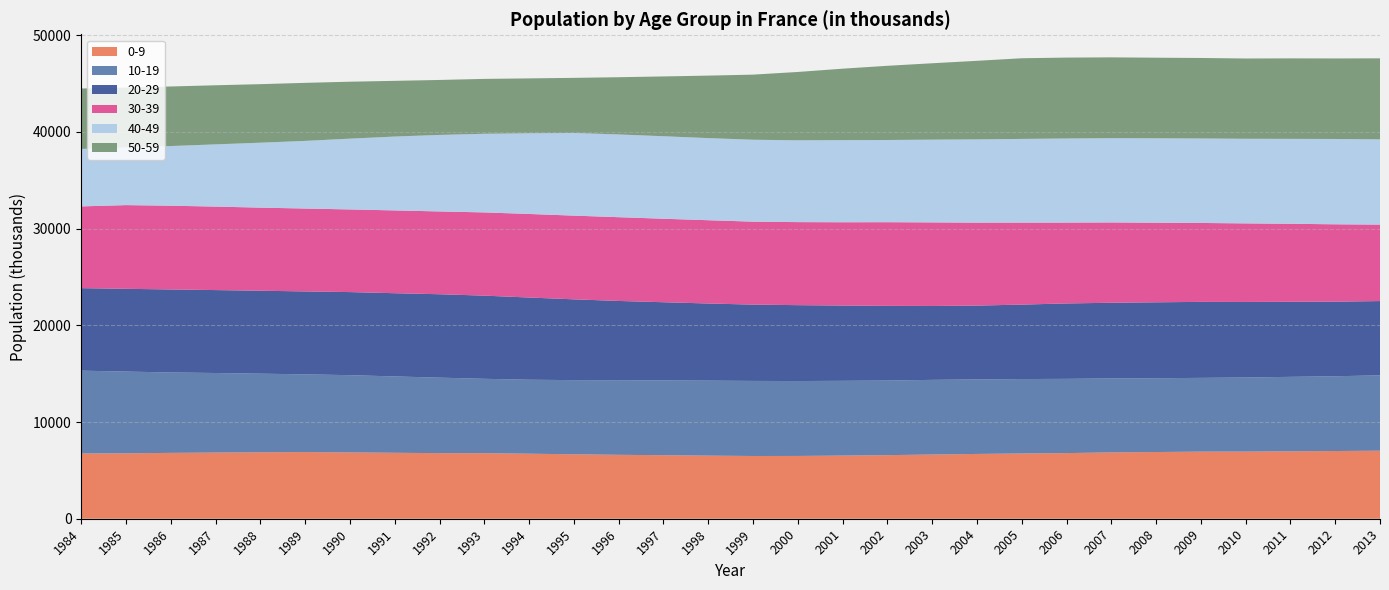

Reading right to left, list all the values displayed in this chart.

0-9: 7033.9	7002.2	6973.0	6943.3	6938.5	6898.0	6858.9	6786.7	6746.7	6699.7	6639.5	6574.3	6529.5	6492.3	6487.9	6523.0	6569.3	6609.7	6663.0	6723.7	6775.7	6781.9	6819.0	6859.8	6891.7	6873.5	6842.2	6809.7	6763.7	6746.9
10-19: 7793.1	7732.3	7698.2	7663.1	7627.4	7630.5	7650.3	7677.4	7697.8	7706.9	7720.1	7717.2	7730.9	7745.8	7762.3	7758.0	7733.6	7716.9	7669.0	7650.8	7693.2	7807.3	7896.0	7985.6	8037.7	8127.1	8225.6	8317.5	8452.6	8565.2
20-29: 7680.7	7712.7	7761.1	7808.4	7858.5	7851.9	7823.9	7798.3	7697.1	7634.3	7641.2	7720.5	7784.0	7847.3	7891.3	7976.2	8084.3	8193.6	8354.9	8500.2	8600.3	8625.0	8604.8	8590.8	8575.5	8576.8	8575.9	8580.4	8559.2	8532.1
30-39: 7907.3	7998.7	8066.9	8125.1	8160.4	8227.4	8304.3	8361.3	8480.1	8576.4	8641.4	8651.4	8613.3	8586.3	8577.4	8611.0	8633.1	8660.4	8655.3	8640.4	8606.4	8560.4	8561.9	8546.3	8571.3	8591.5	8633.5	8660.6	8654.4	8452.0
40-49: 8815.2	8822.0	8780.5	8748.7	8734.1	8731.6	8714.6	8693.8	8652.8	8609.2	8556.1	8500.9	8491.2	8460.8	8470.1	8490.9	8532.0	8557.1	8548.2	8344.4	8129.6	7912.9	7638.6	7320.1	6994.3	6714.9	6433.4	6169.1	5955.8	5941.6
50-59: 8378.1	8327.4	8323.9	8301.9	8324.7	8332.5	8356.3	8366.7	8340.7	8124.2	7898.6	7670.7	7388.1	7065.2	6732.7	6460.7	6182.9	5916.7	5698.3	5673.2	5675.9	5683.9	5758.4	5888.3	6001.7	6052.3	6111.4	6159.6	6204.1	6250.3